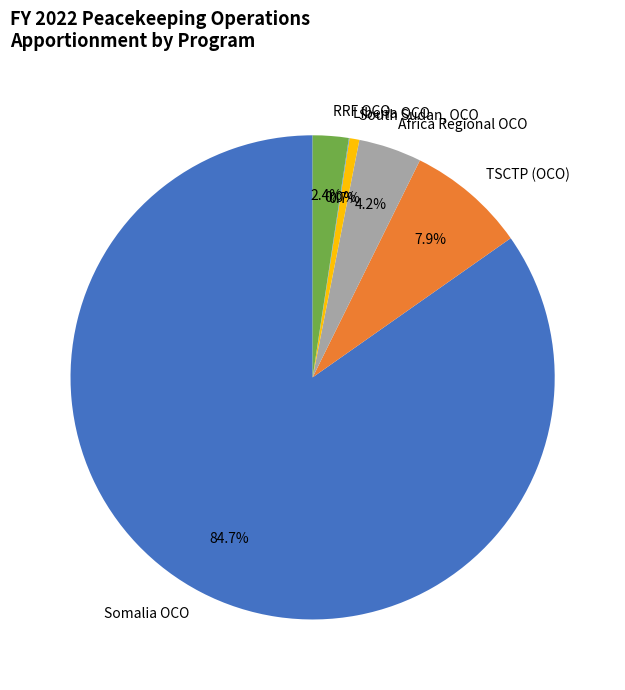

To the nearest percent, what is the difference between the largest and smallest slice percentages?

85%